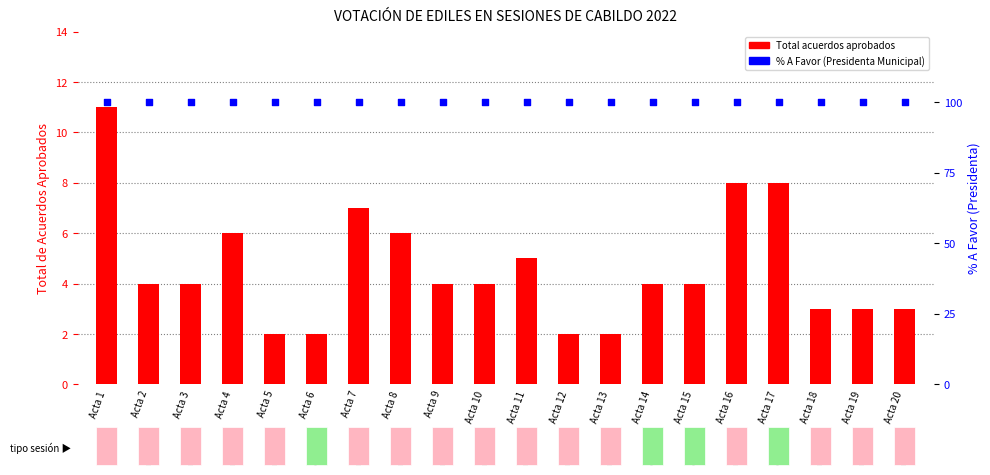

At which category is the sum across all series the highest?

Acta 1